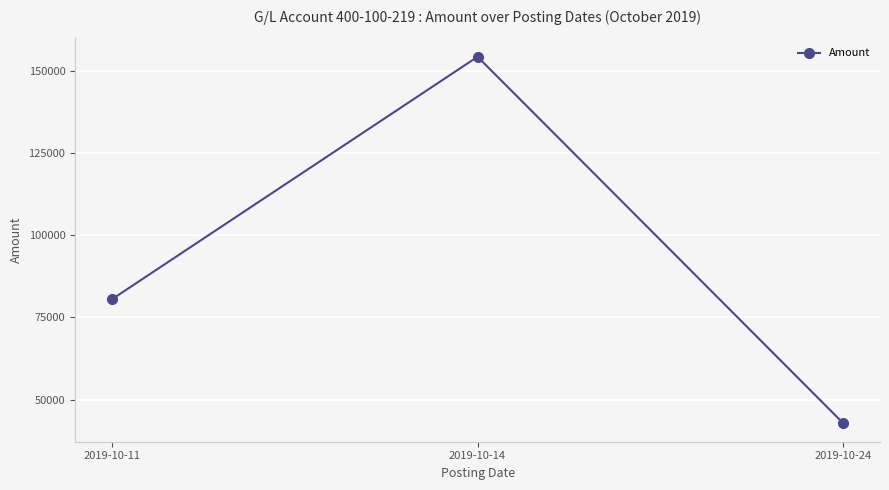

List the labels in order of value, largest first.

2019-10-14, 2019-10-11, 2019-10-24